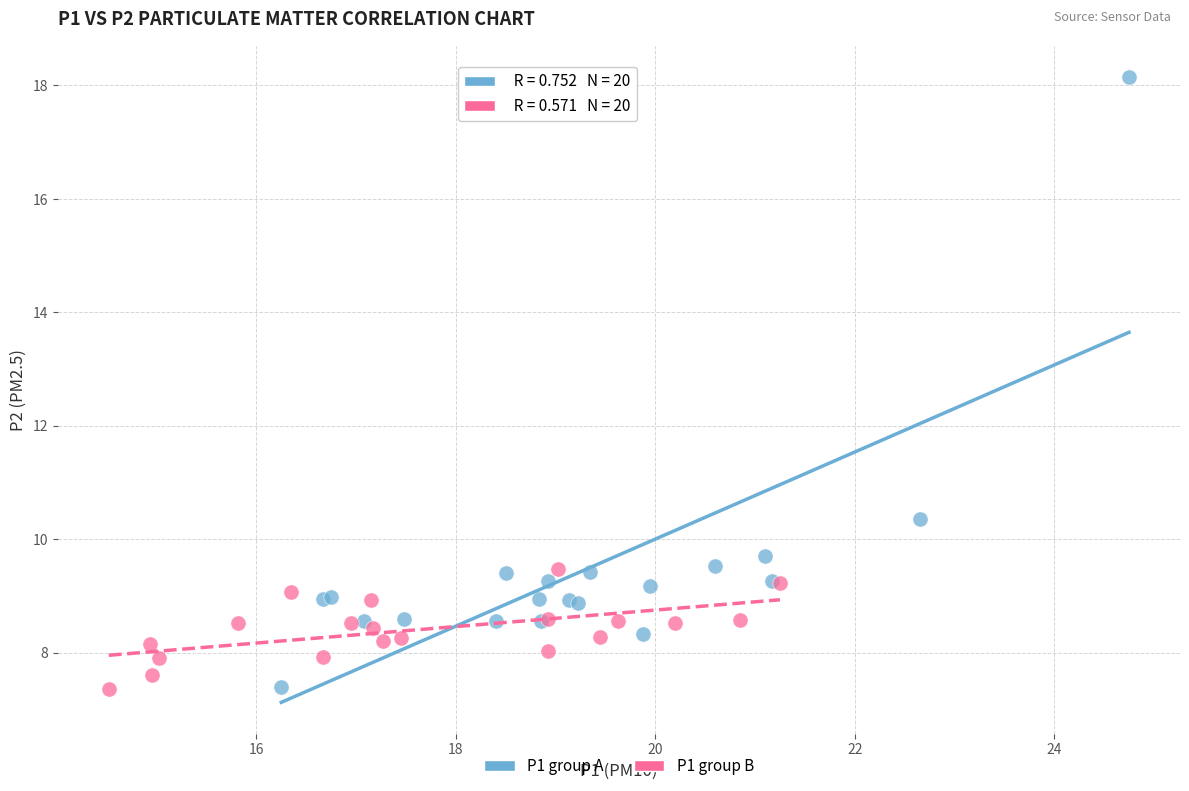

Which series has the largest Y range (max minus min)?

P1 group A